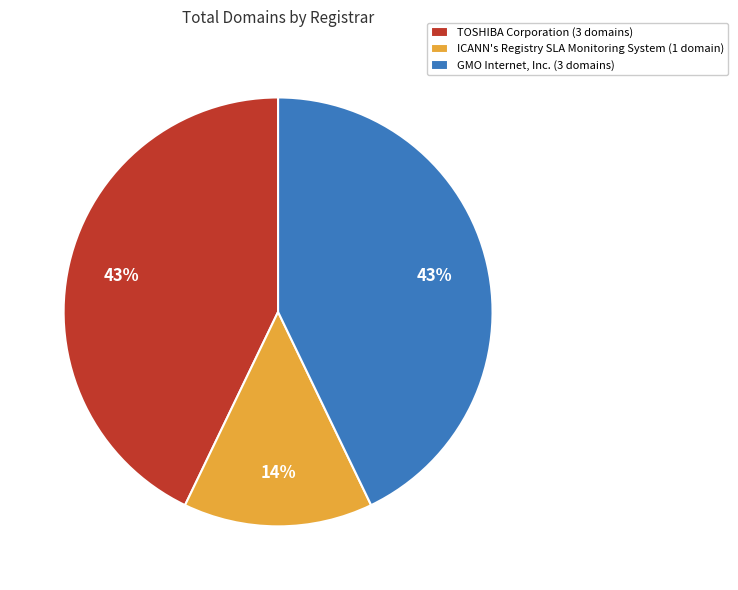

To the nearest percent, what is the difference between the largest and smallest slice percentages?

29%